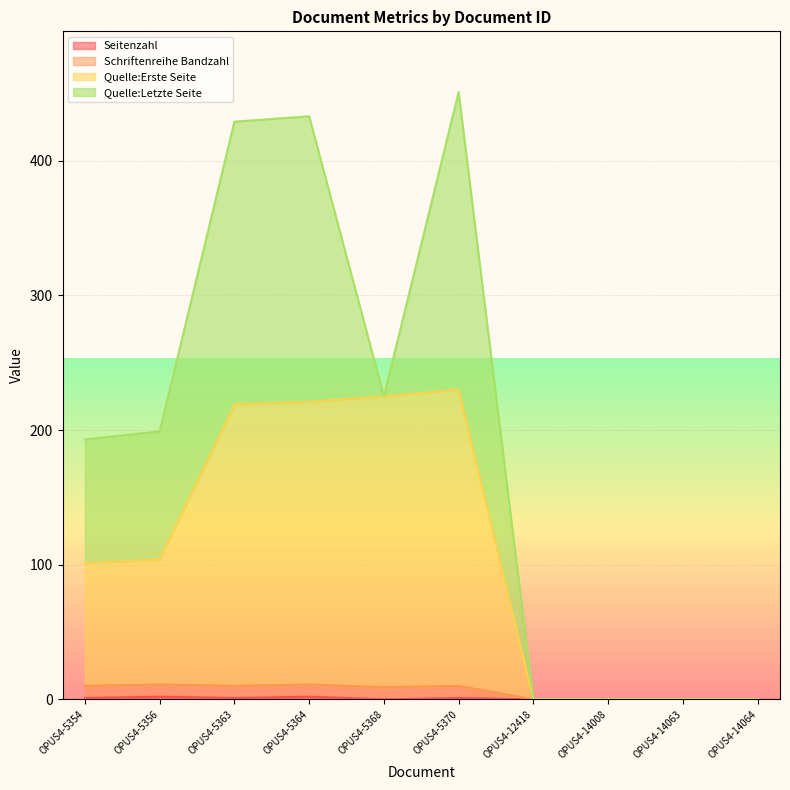

True or false: Seitenzahl and Schriftenreihe Bandzahl cross at least once.

False